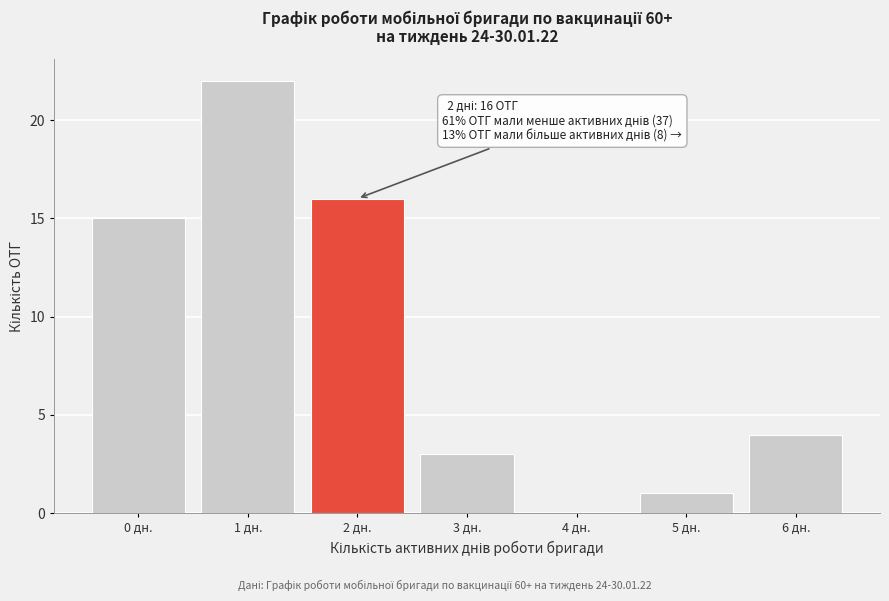

Reading left to right, list all the values displayed in this chart.

0 дн.=15	1 дн.=22	2 дн.=16	3 дн.=3	4 дн.=0	5 дн.=1	6 дн.=4